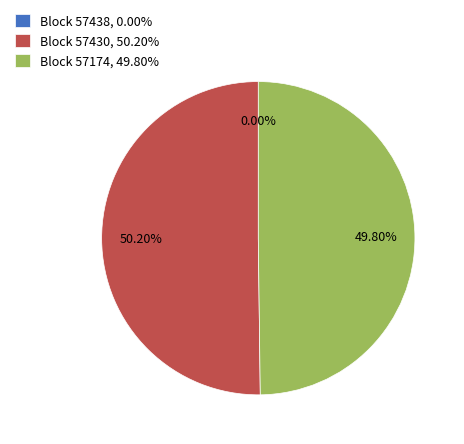

Is it true that 57430 is 45% of the pie?

False